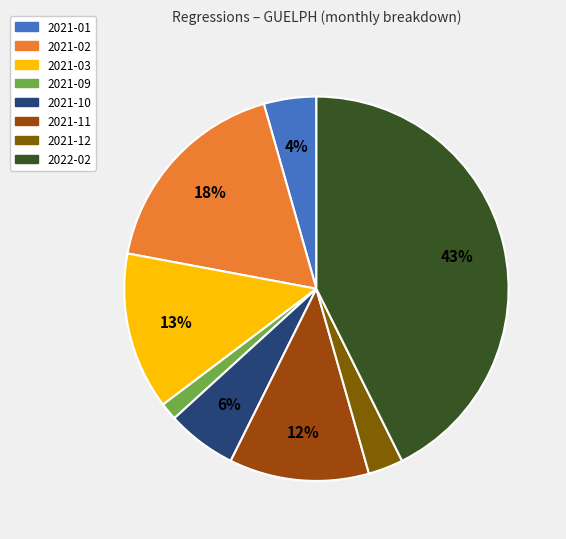

Does 2022-02 account for over 50% of the chart?

No